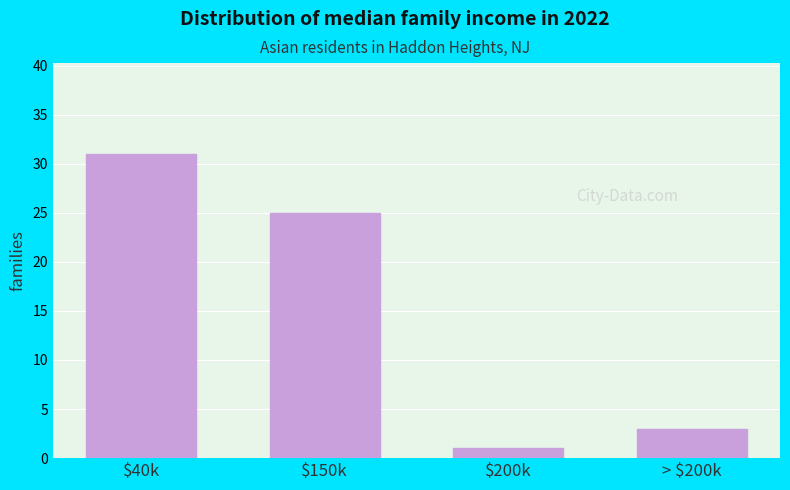

Reading left to right, list all the values displayed in this chart.

31	25	1	3